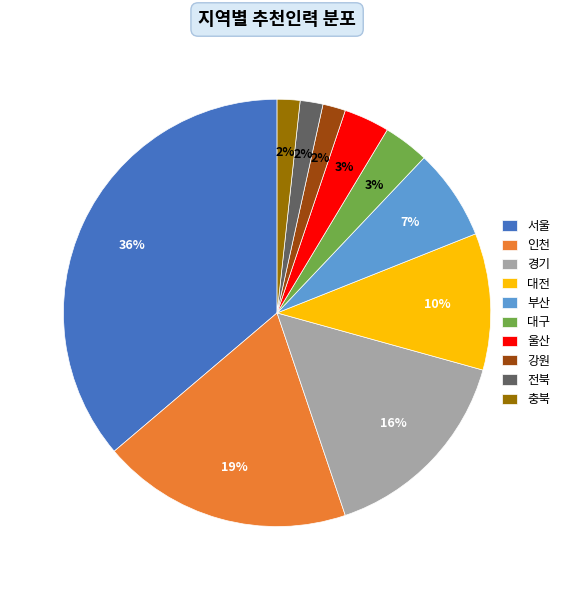

Is the sum of 서울 and 대구 greater than half?

No